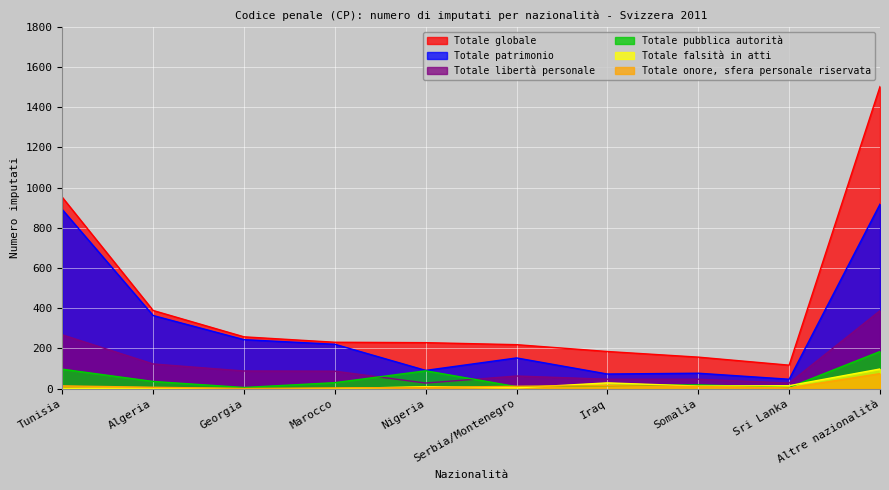

What is the value of the Totale patrimonio point at the 1st from the left?

891